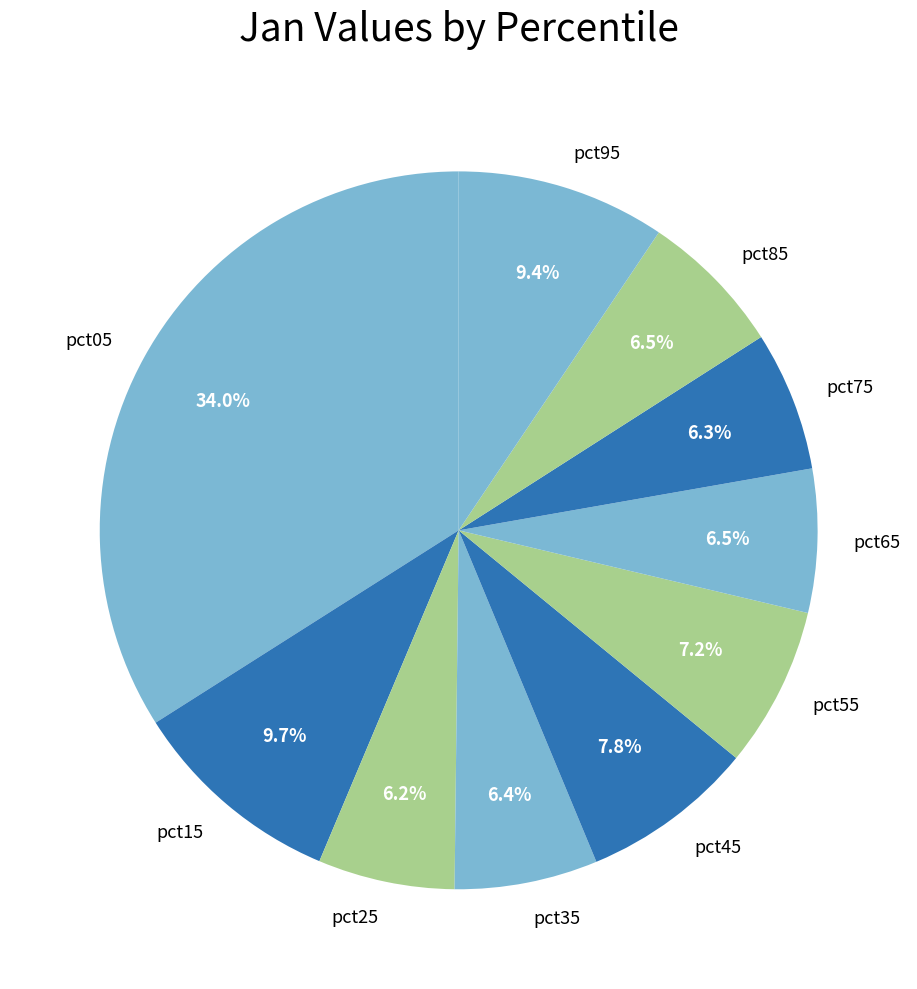

The pct75 slice represents 6% of the pie. True or false?

True